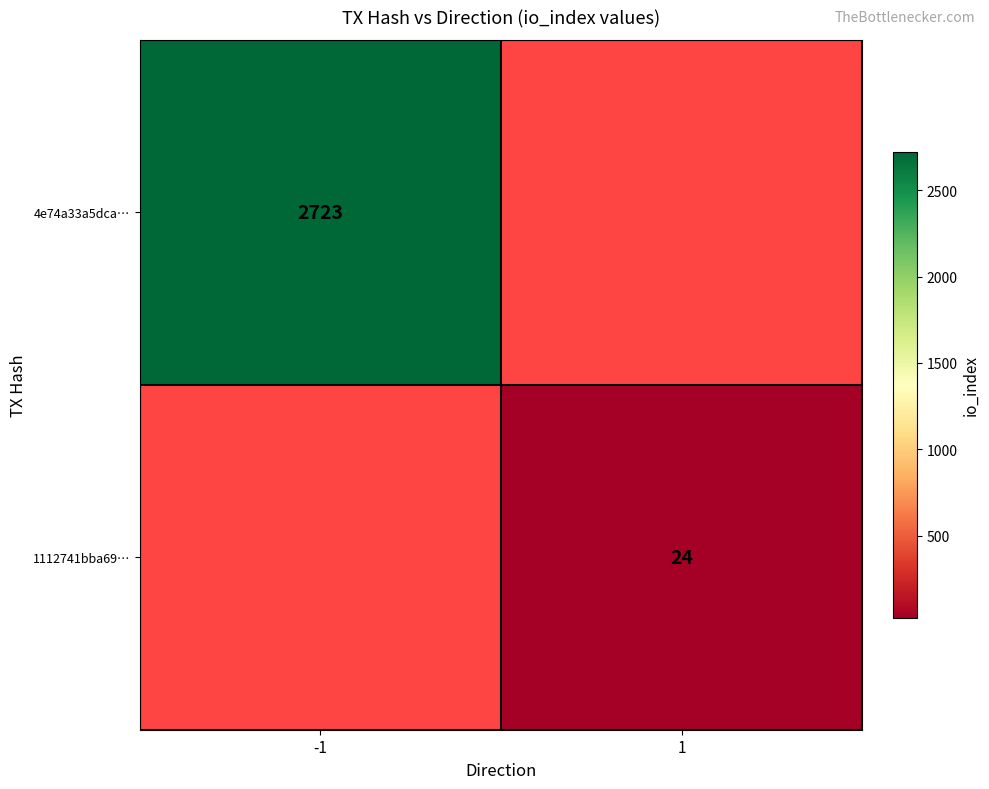

Which label corresponds to the smallest value in the chart?

1